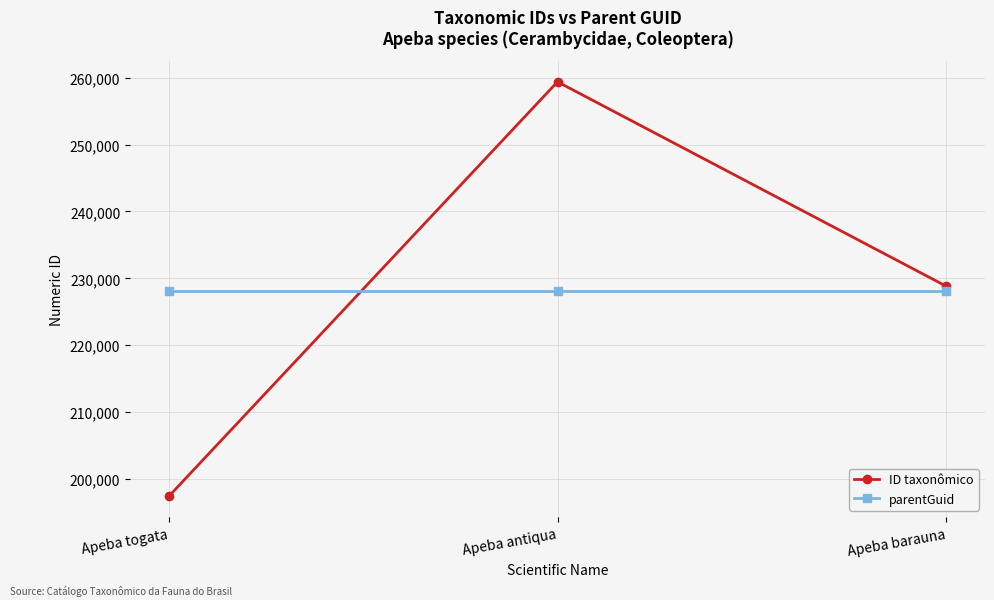

What is the difference between the highest and lowest values at Apeba togata?

30683